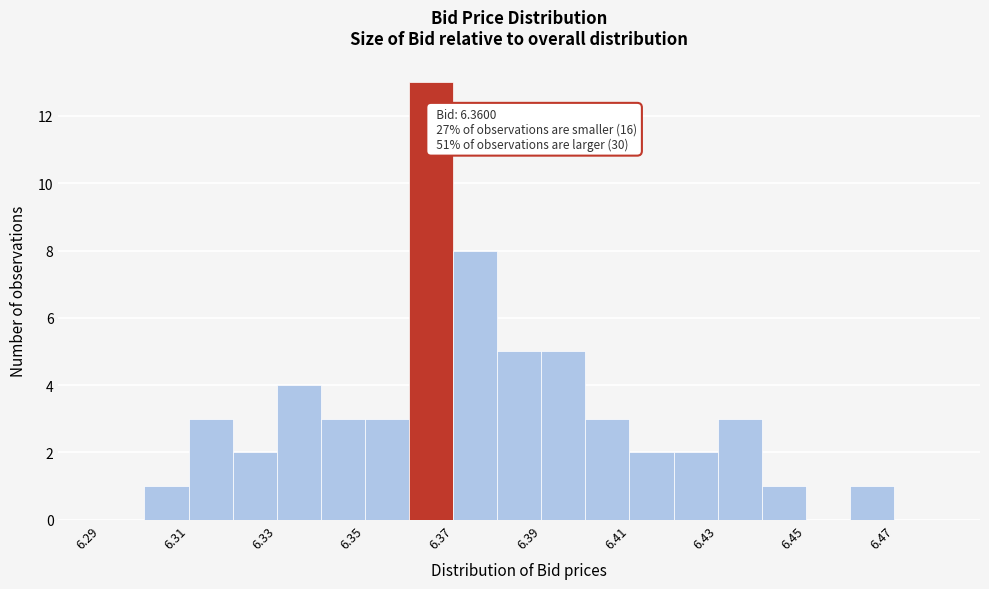

Over which range of the x-axis is the bar tallest?

6.36 to 6.37